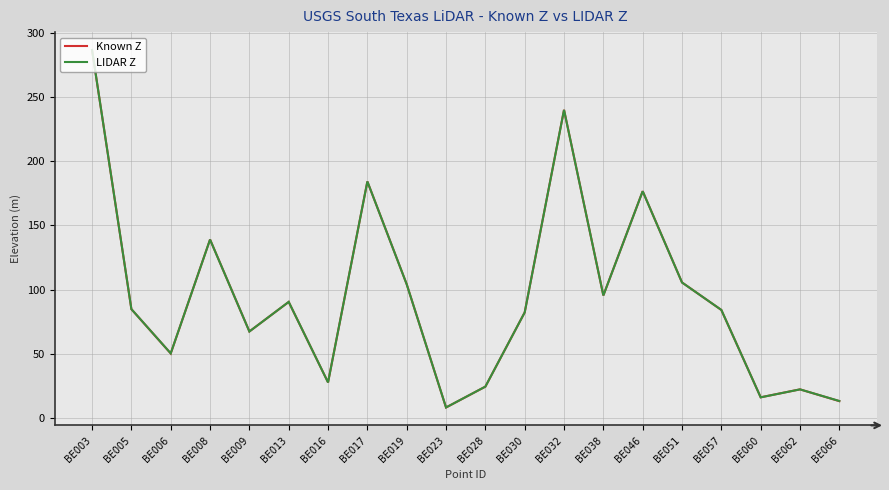

What is the minimum value for Known Z?

8.5